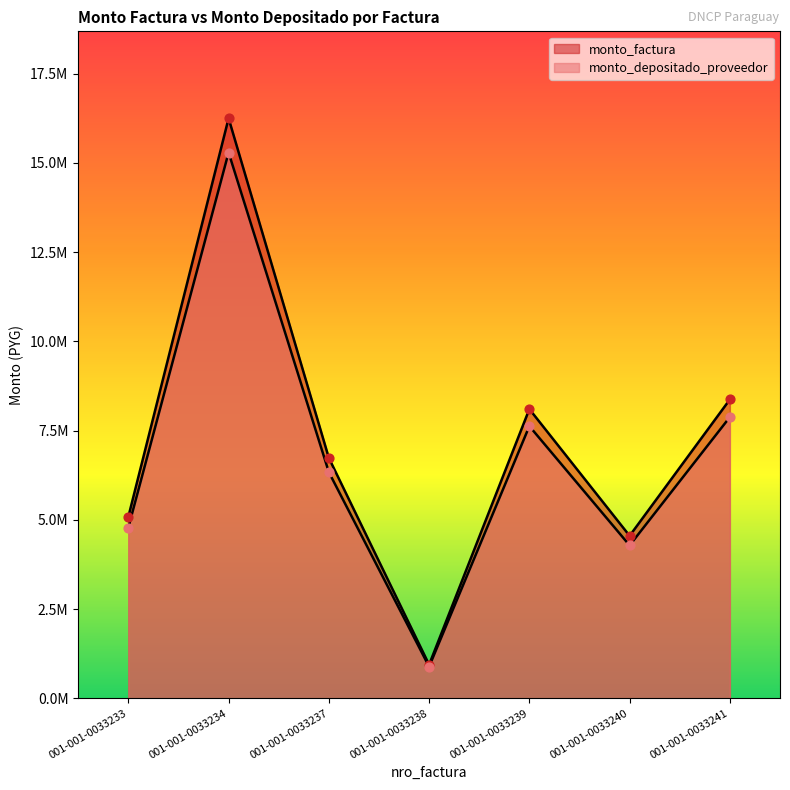

Is the value of monto_factura at 001-001-0033239 greater than the value of monto_depositado_proveedor at 001-001-0033234?

No